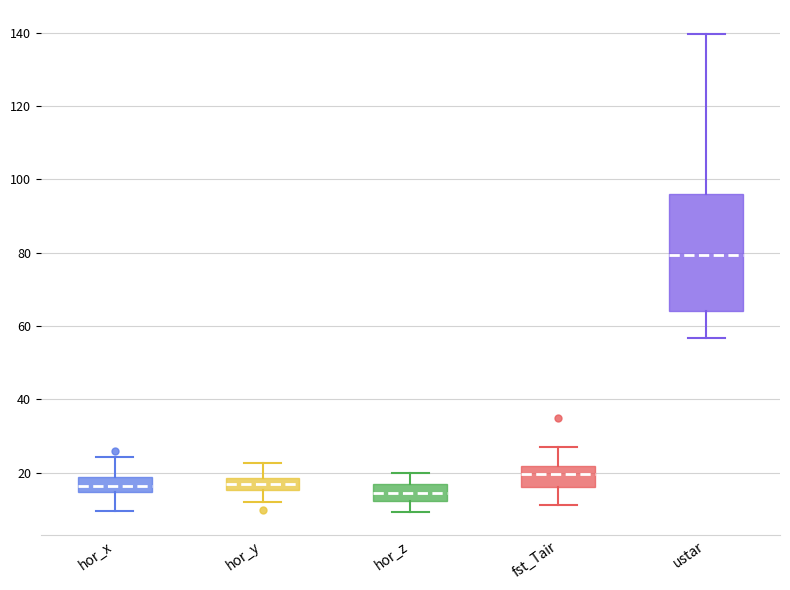

Comparing the boxes themselves (not the whiskers), which one is the tallest?

ustar